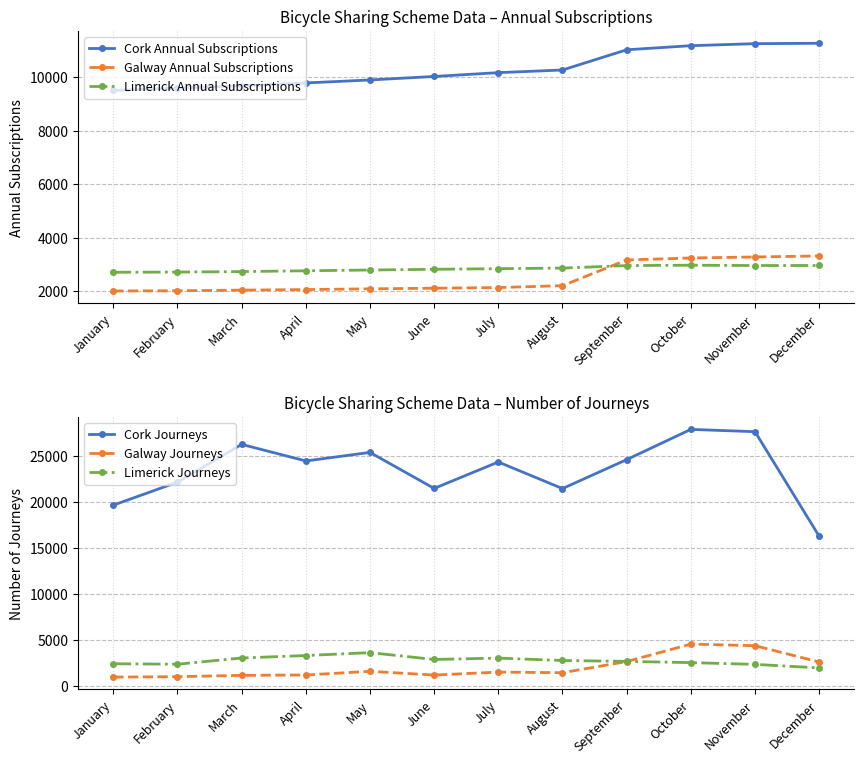

What is the minimum value shown in the chart?

924